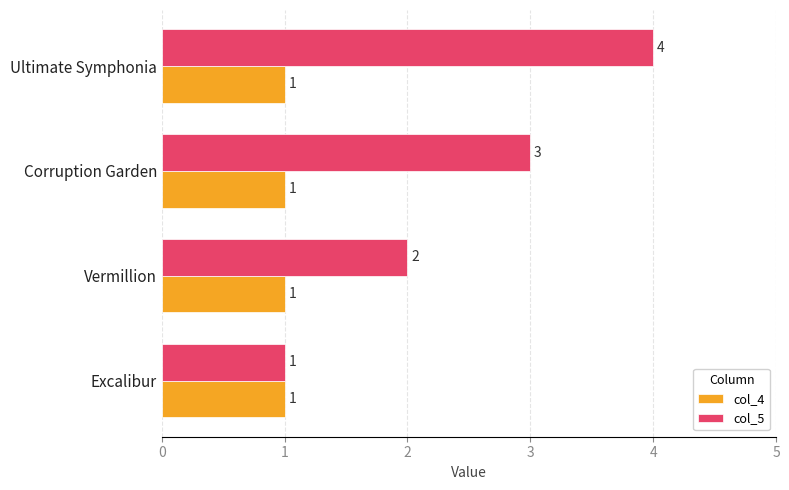

What is the minimum value for col_5?

1